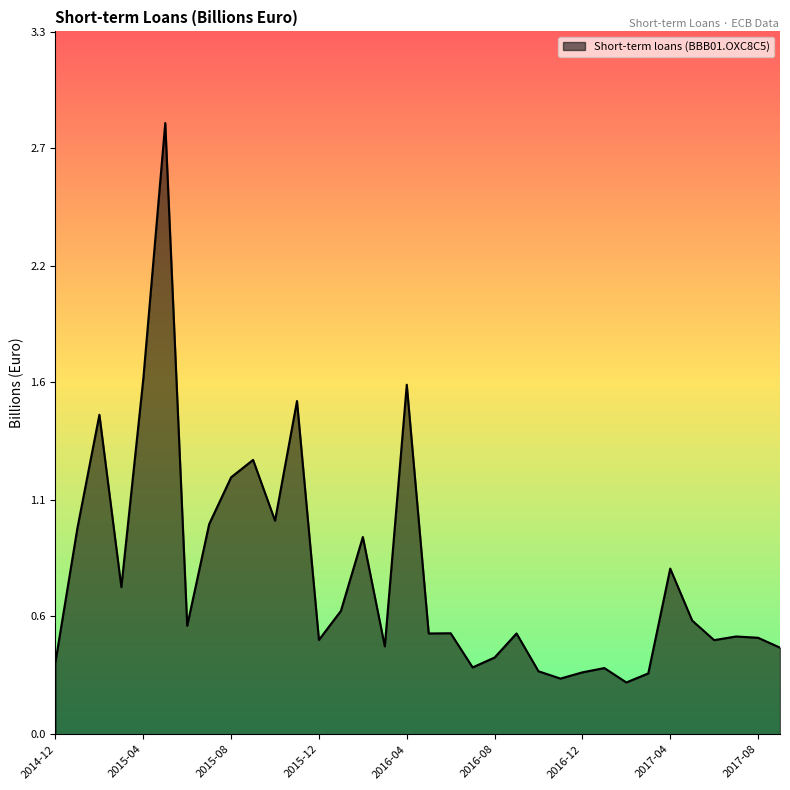

What is the label of the 28th point from the left?

2017-03